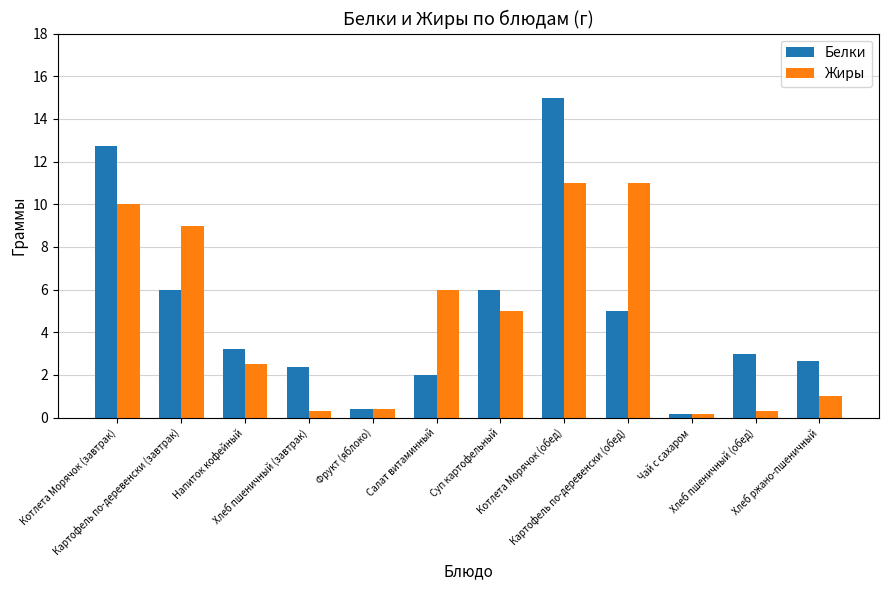

At which label does Белки reach its minimum?

Чай с сахаром